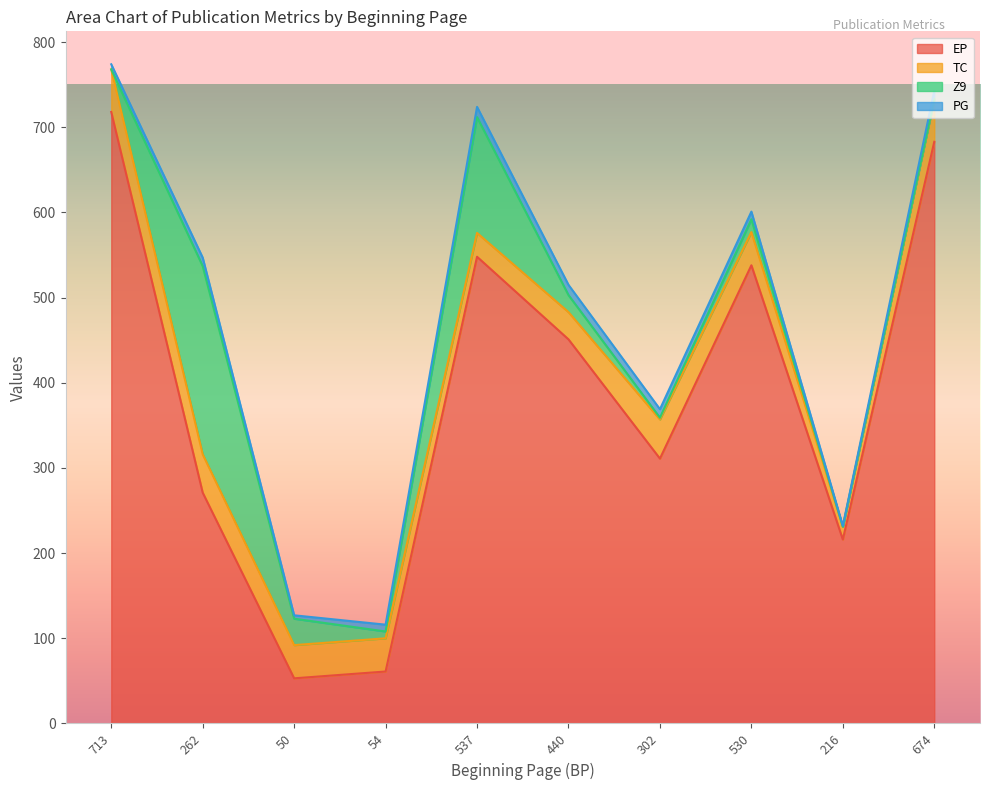

What is the label of the 10th point from the right?

713